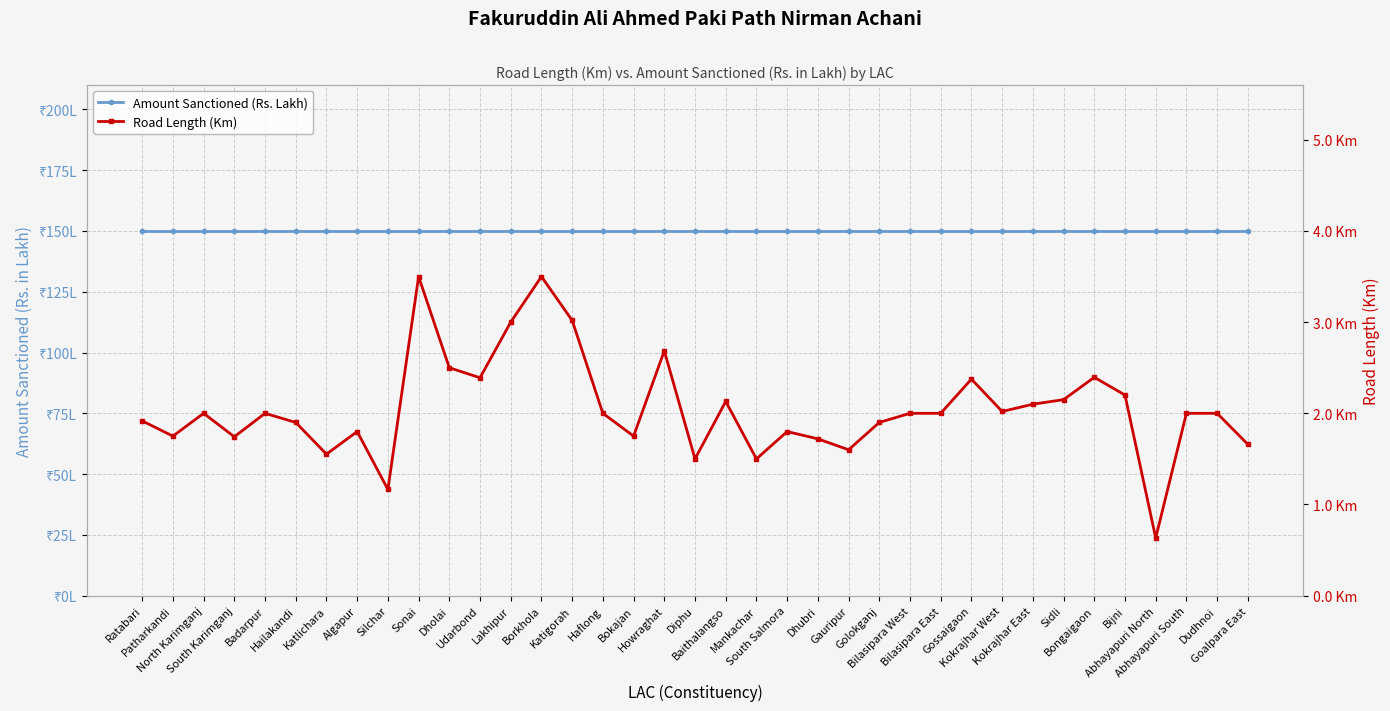

What is the sum of the Amount Sanctioned (Rs. Lakh) values at Bokajan and South Karimganj?

300.0